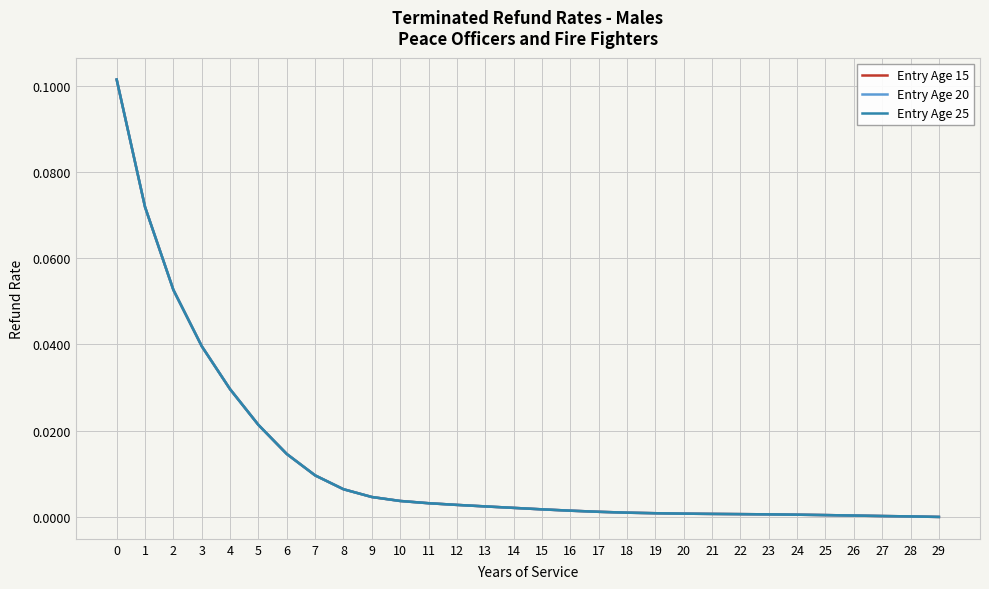

How many lines are shown in the chart?

3